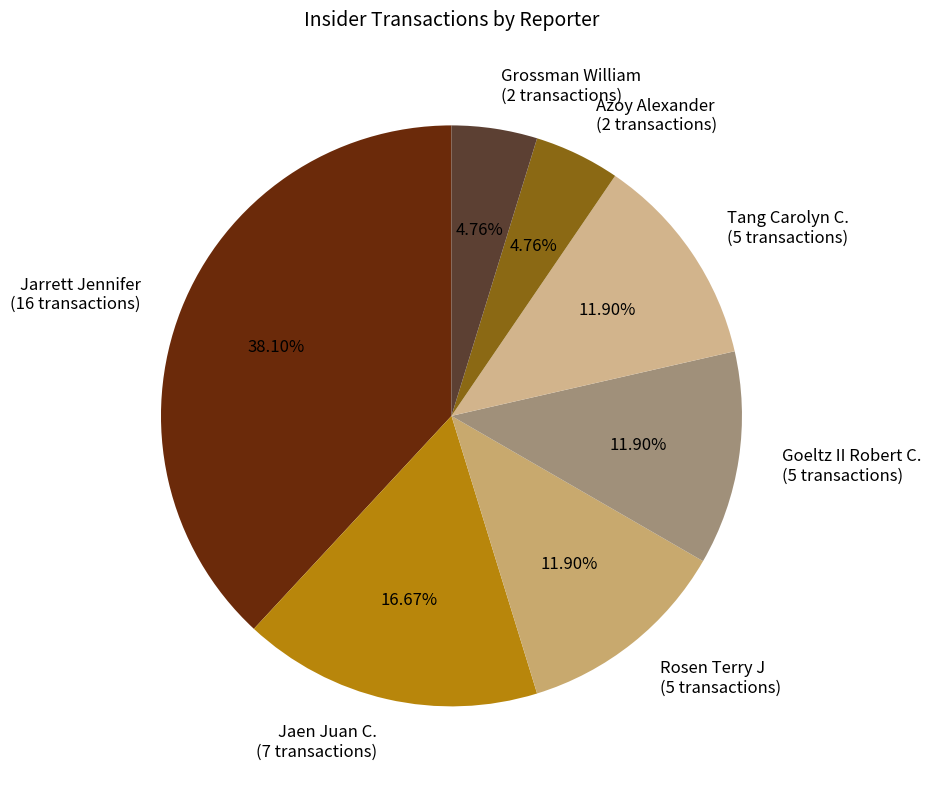

Count the number of slices in the pie.

7